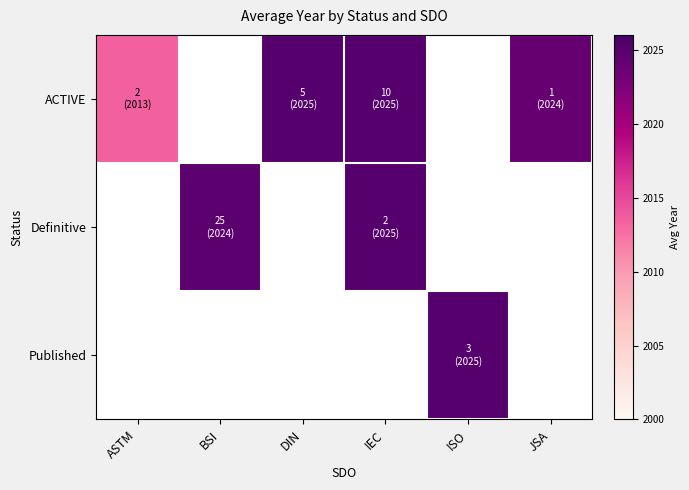

True or false: ACTIVE has a value of 2951.2 at IEC.

False